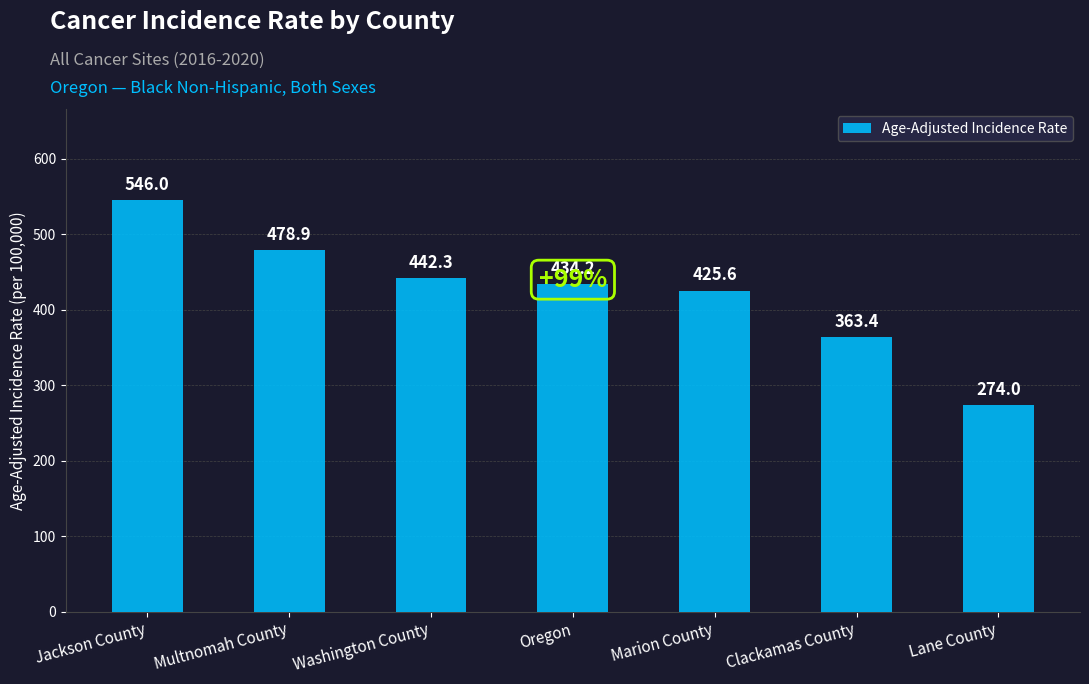

Are the bars horizontal?

No